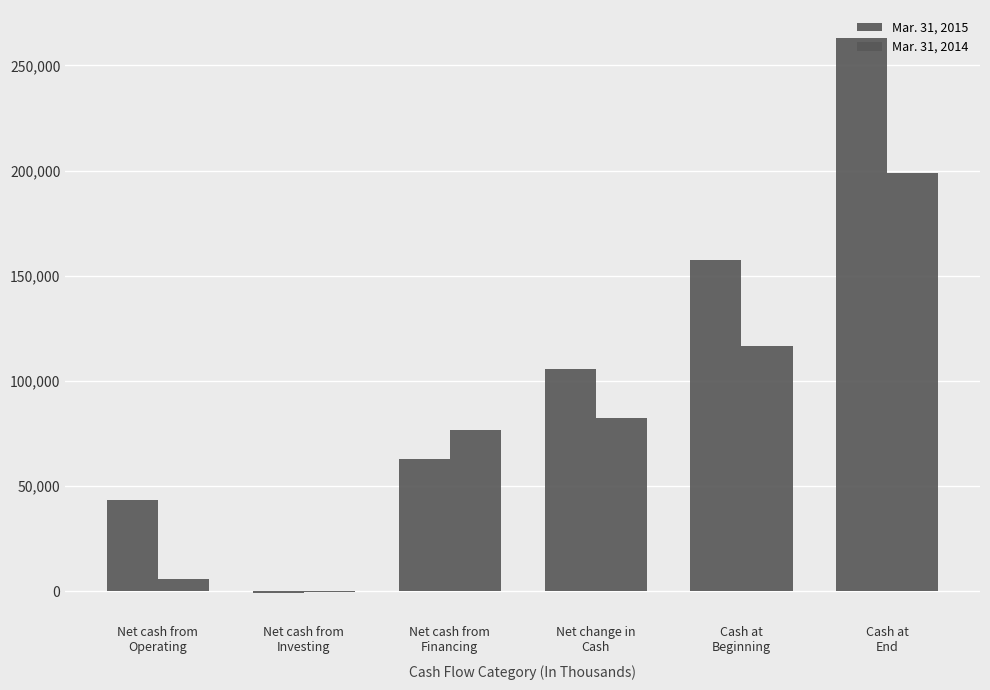

How many categories are shown in the chart?

6